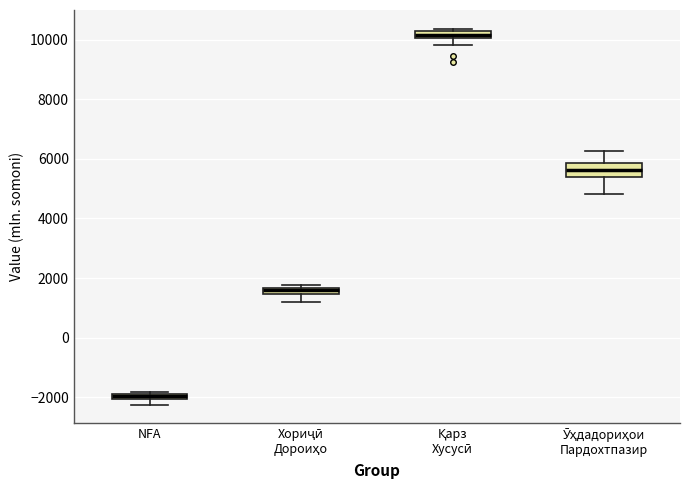

Which box is the tallest, from its lower edge to its upper edge?

Ӯҳдадориҳои Пардохтпазир